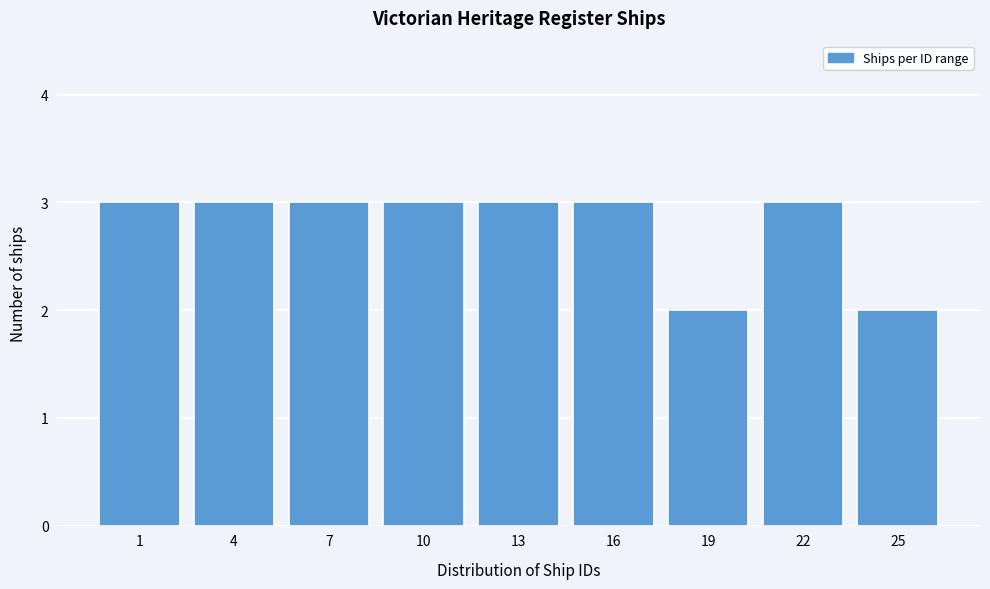

Reading left to right, transcribe all the data shown in this chart.

1=3	4=3	7=3	10=3	13=3	16=3	19=2	22=3	25=2